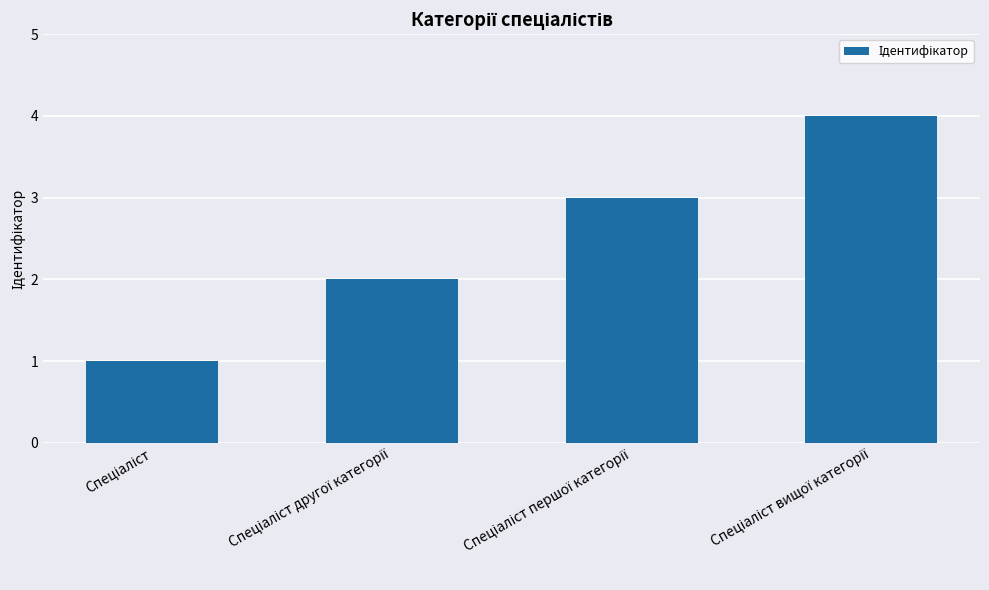

What is the maximum value shown in the chart?

4